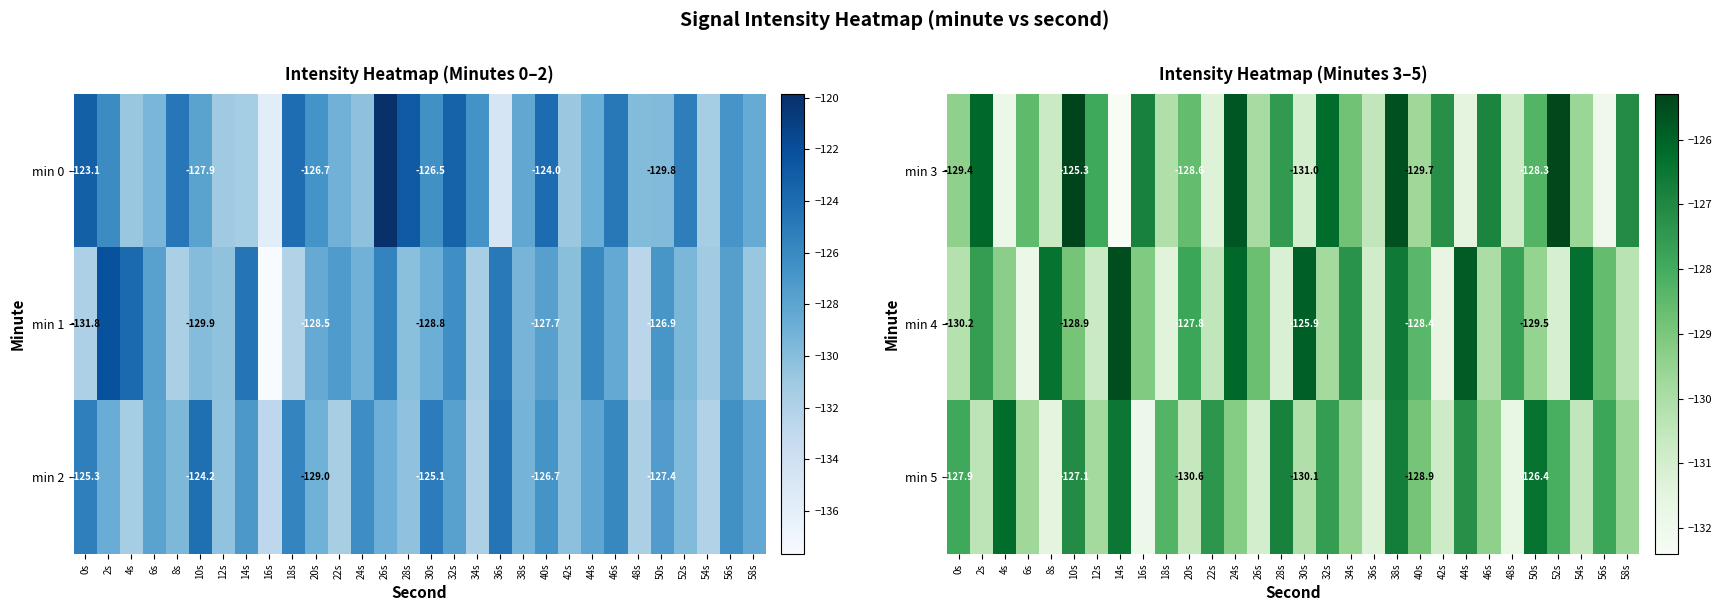

Which series has the largest range (max minus min)?

min 3